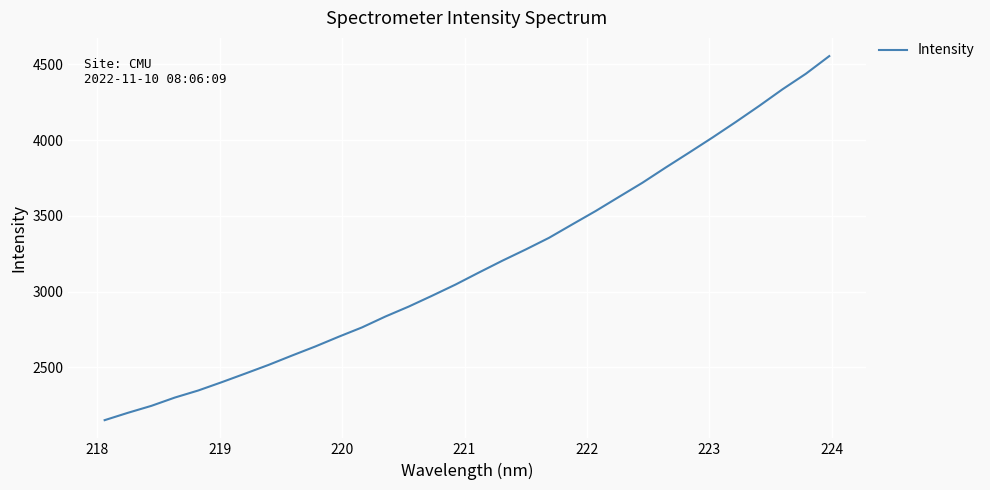

What is the minimum value shown in the chart?

2151.5